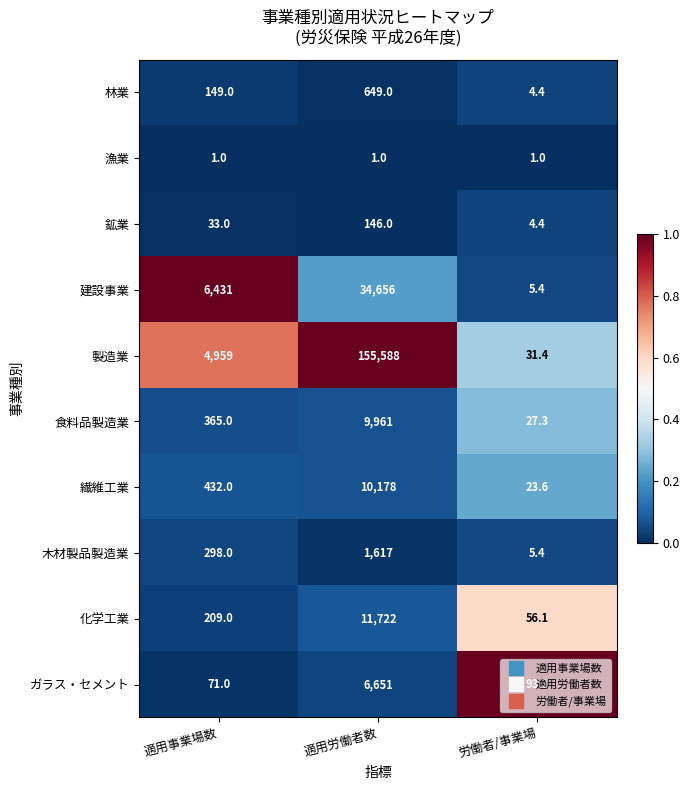

True or false: 建設事業 has a value of 34656.0 at 適用労働者数.

True